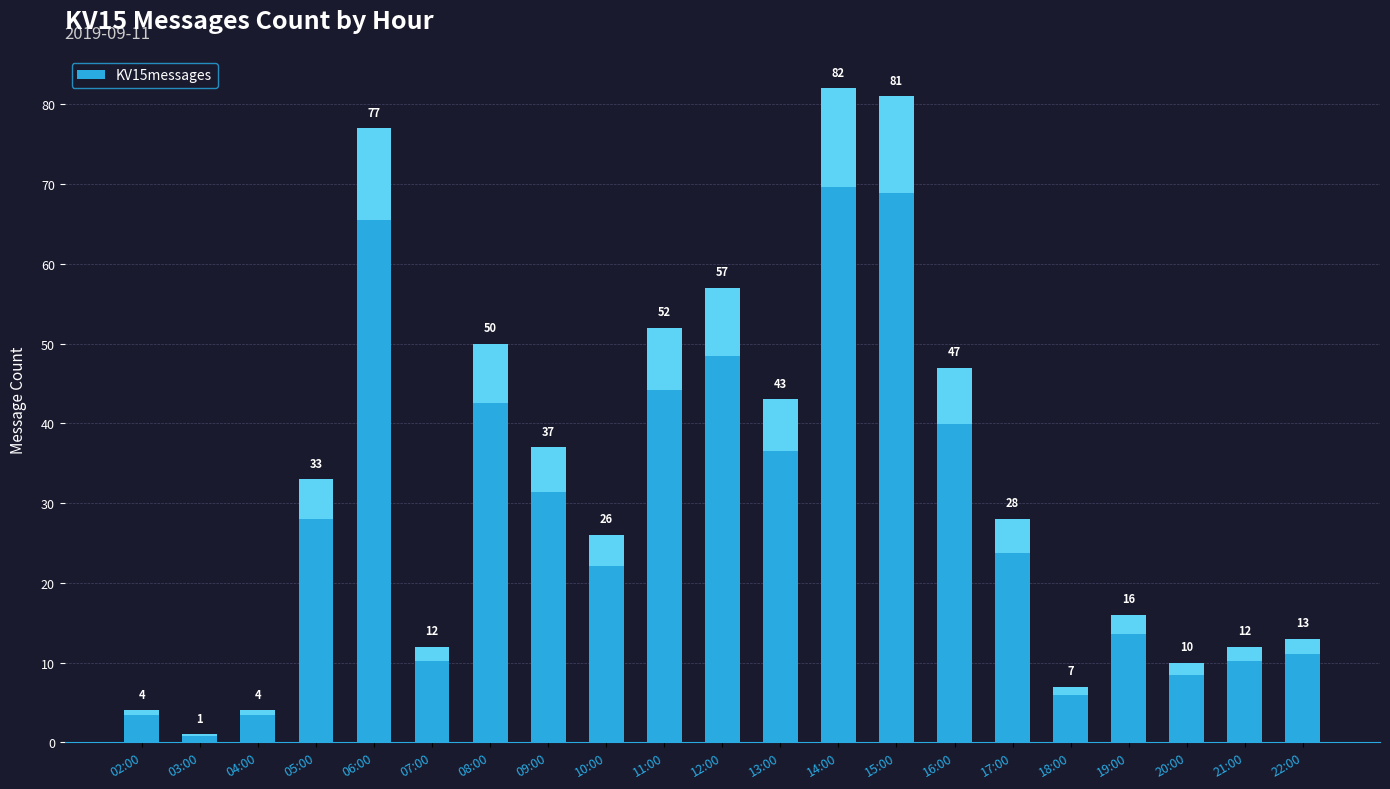

Which has a higher value, 19:00 or 05:00?

05:00